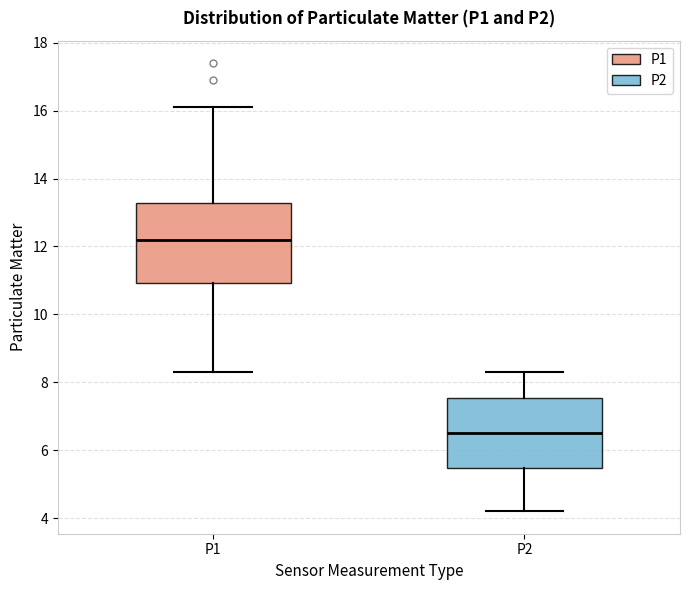

Reading left to right, transcribe this box plot: for each box, give where its median line is, the range the box spans, and where its two whiskers end, as read against the y-axis. The values are not printed on the chart, so give them approximately, as read against the axis.

P1: median 12.2, box 11.0 to 13.2, whiskers 8.4 to 16.2
P2: median 6.6, box 5.4 to 7.6, whiskers 4.2 to 8.4